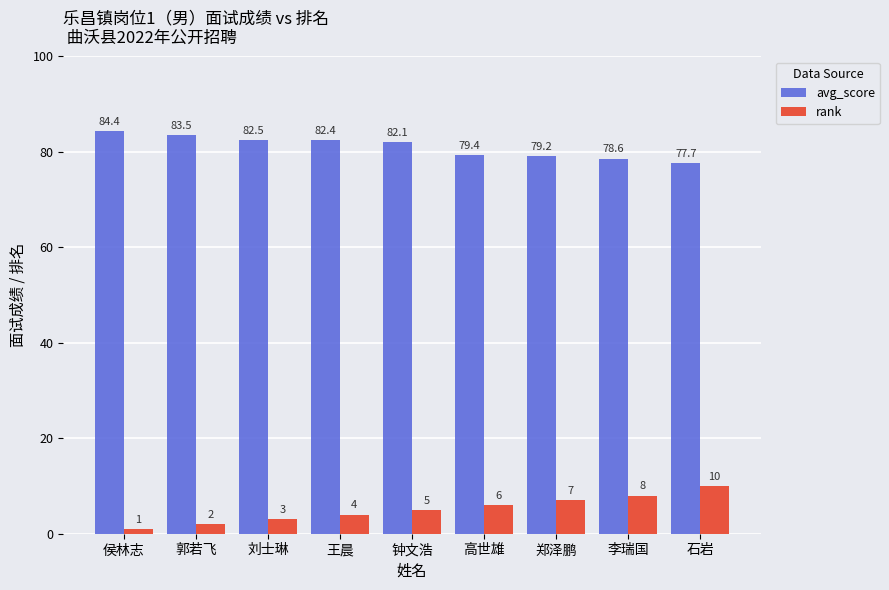

Which category has the lowest value in the avg_score series?

石岩